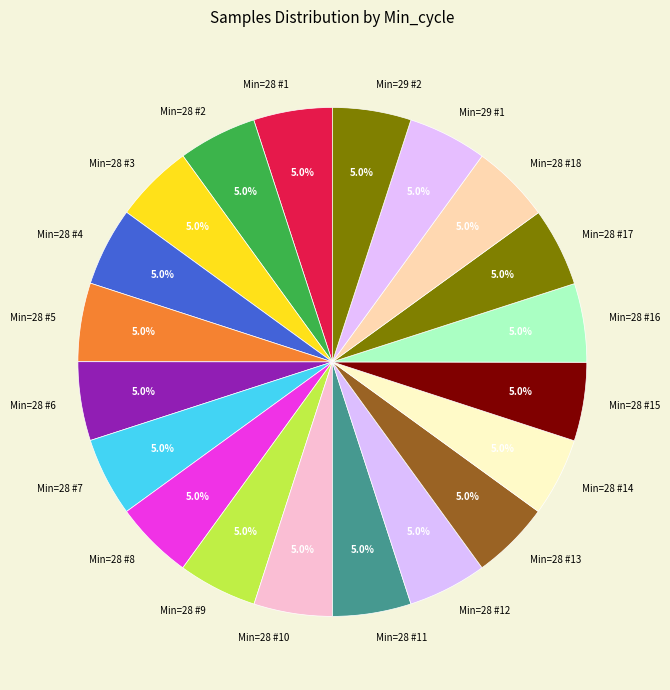

How much of the chart is everything except Min=28 #16?

95.0%